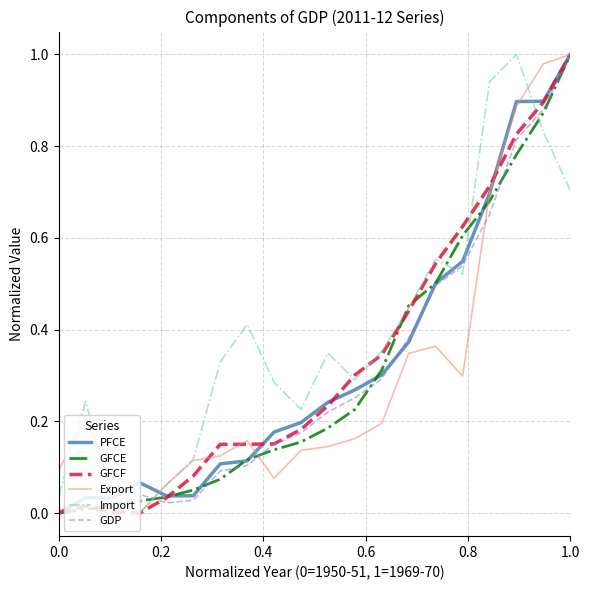

Which series ends up on top after the final intersection of GDP and Import?

GDP